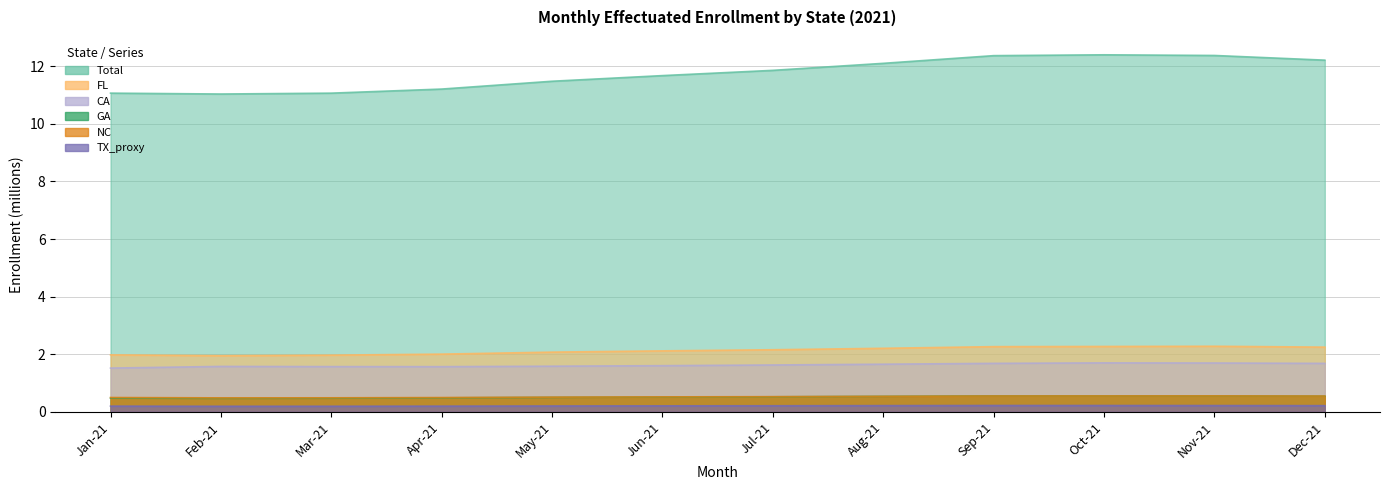

Which series has the largest total across all categories?

Total